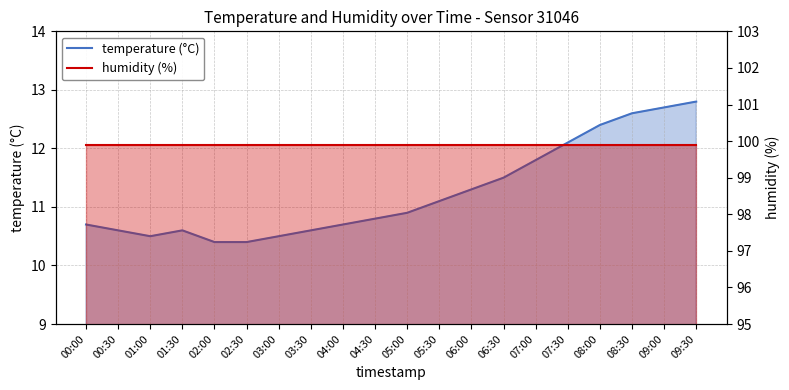

What is the average value of the humidity (%) series?

99.9